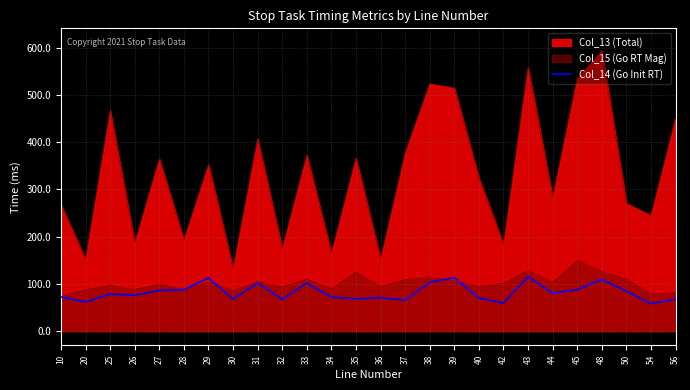

The value at 43 is 115.0. True or false?

True